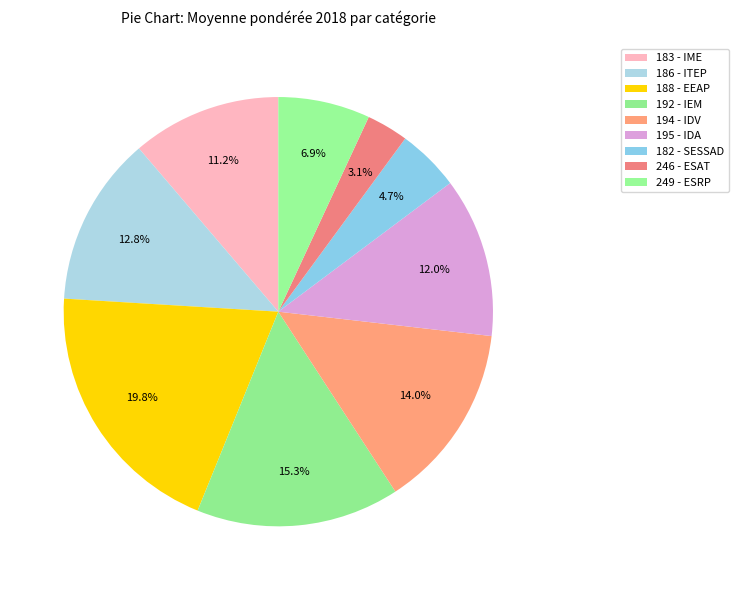

What is the largest slice in the pie chart?

188 - EEAP